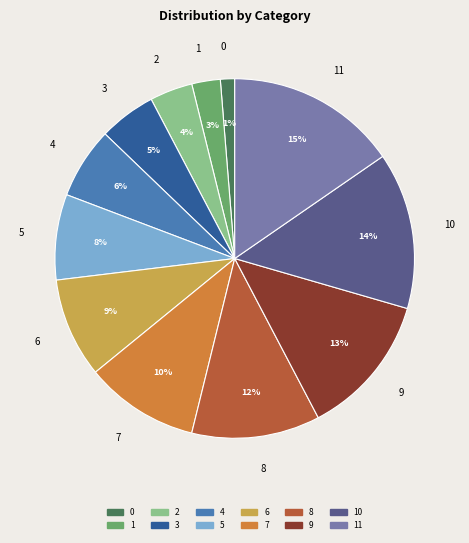

To the nearest percent, what is the combined percentage of 1 and 11?

18%